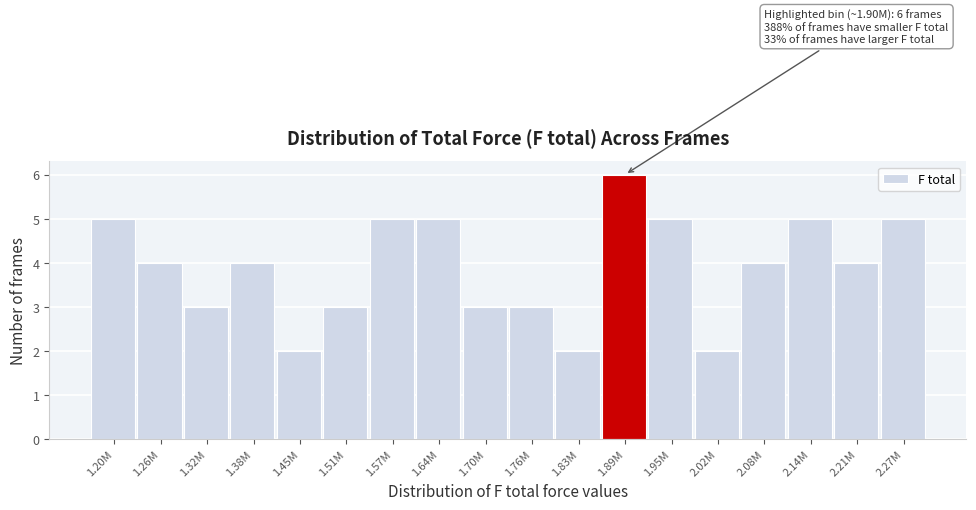

Reading left to right, extract all data points from this chart.

1.20M=5	1.26M=4	1.32M=3	1.38M=4	1.45M=2	1.51M=3	1.57M=5	1.64M=5	1.70M=3	1.76M=3	1.83M=2	1.89M=6	1.95M=5	2.02M=2	2.08M=4	2.14M=5	2.21M=4	2.27M=5